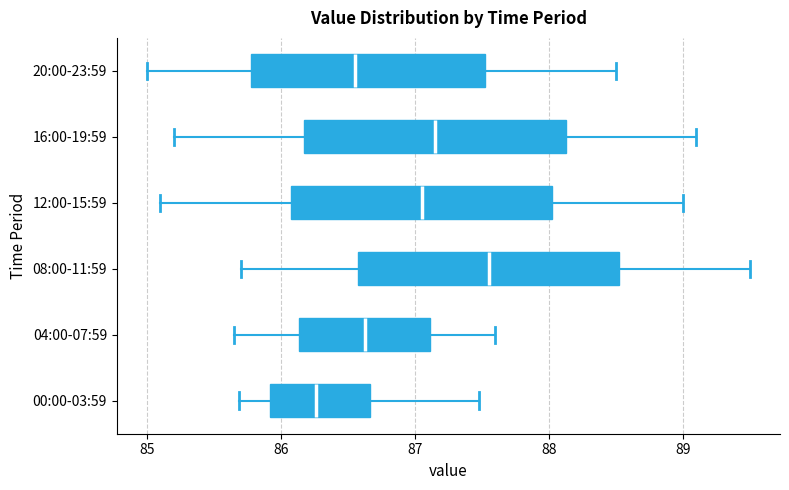

Where is the left edge of the box for 16:00-19:59 on the x-axis? The values are not printed on the chart, so give them approximately, as read against the axis.

86.2